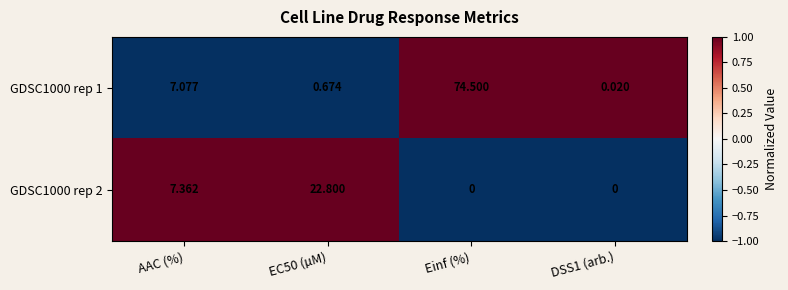

Is the value of GDSC1000 rep 1 at EC50 (µM) greater than the value of GDSC1000 rep 2 at DSS1 (arb.)?

Yes